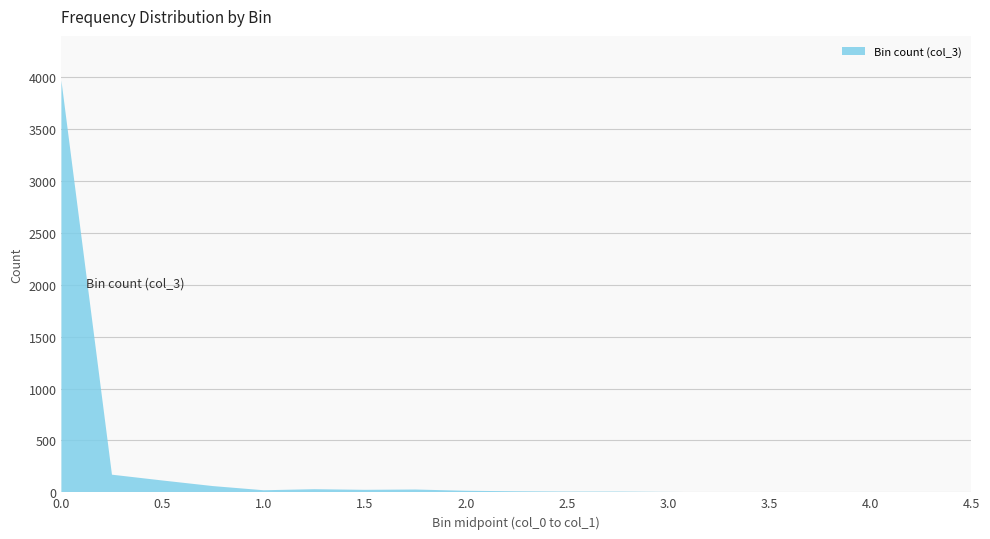

Reading left to right, list all the values displayed in this chart.

3969	170	114	60	20	30	24	27	15	10	7	7	4	1	2	1	3	0	0